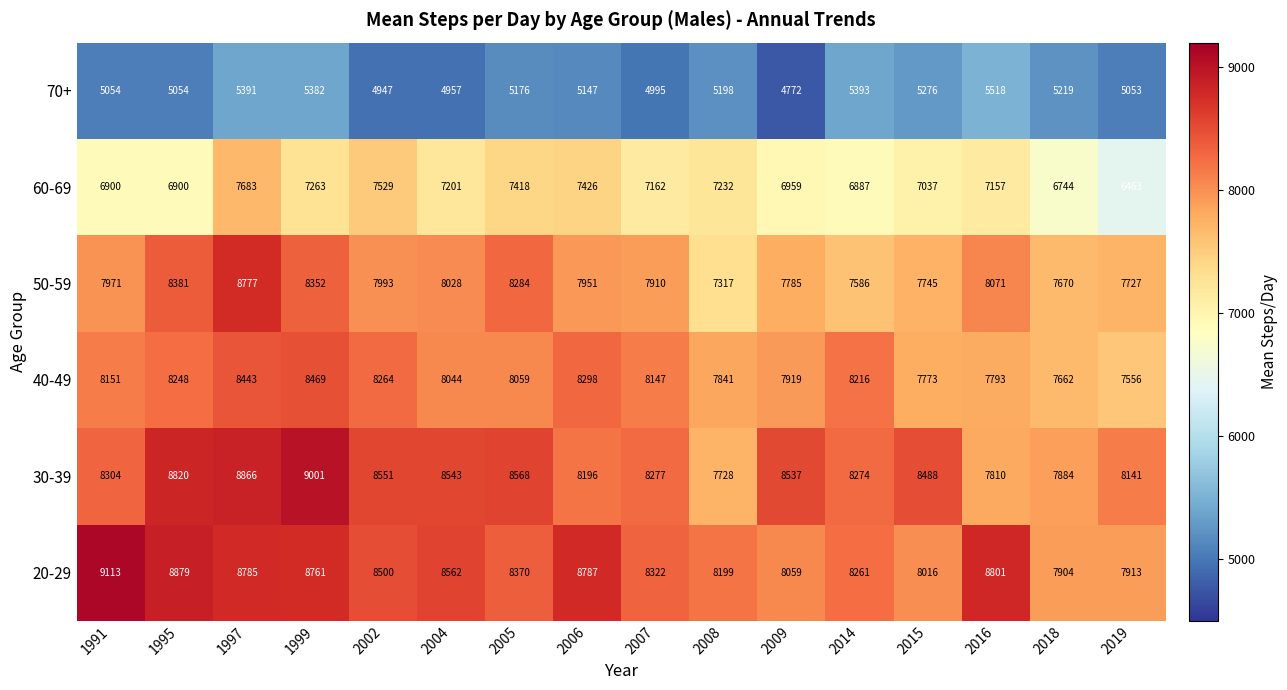

What is the sum of all 30-39 values?

133988